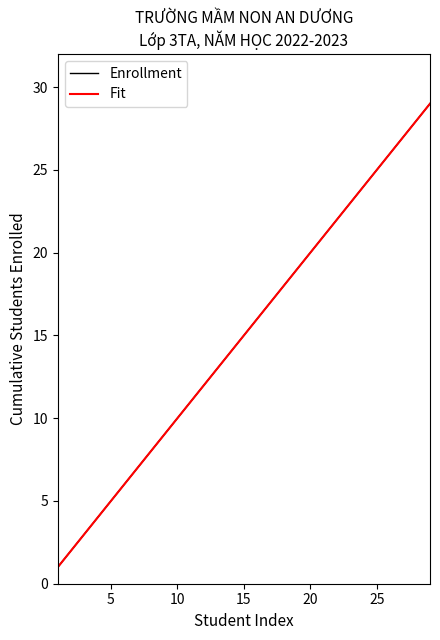

Which series has the largest total across all categories?

Enrollment